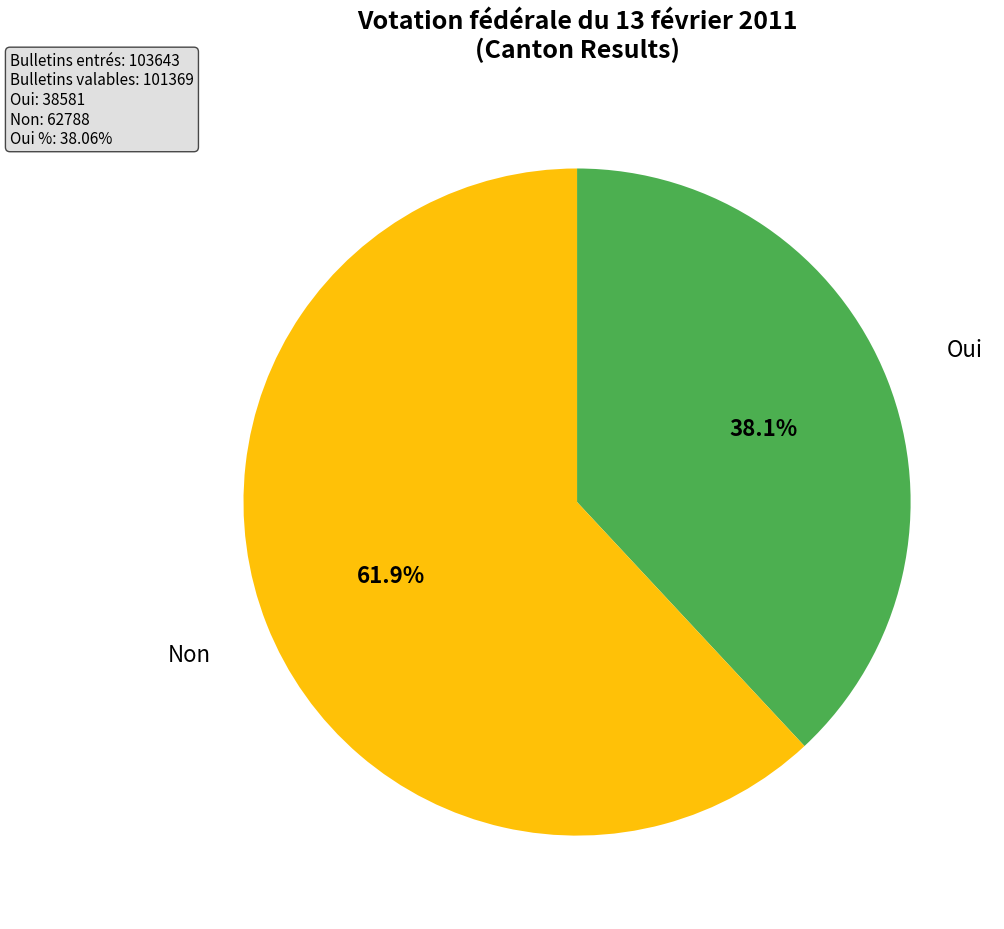

Does any single category account for the majority?

Yes